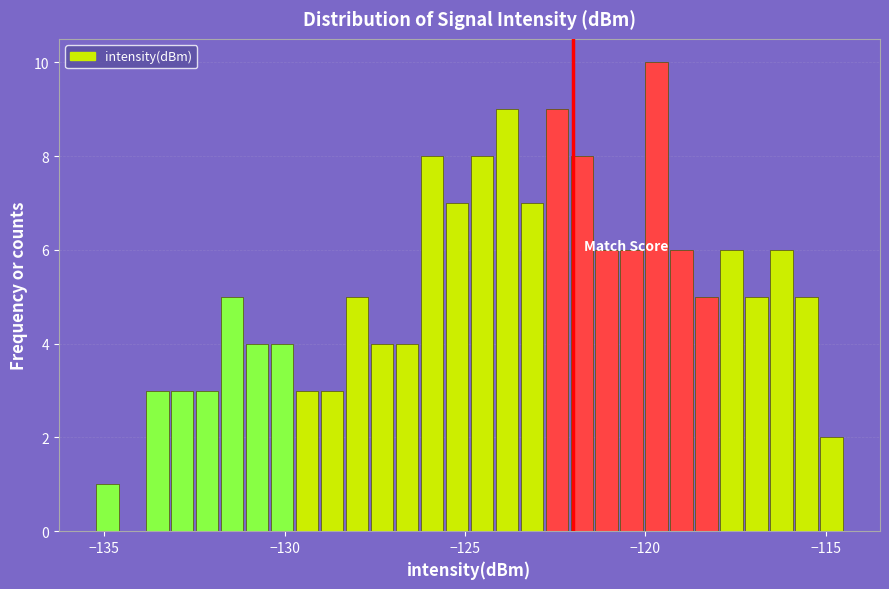

Around what value on the x-axis is the tallest bar? Give the approximate position of its centre, as read against the axis.

-119.5